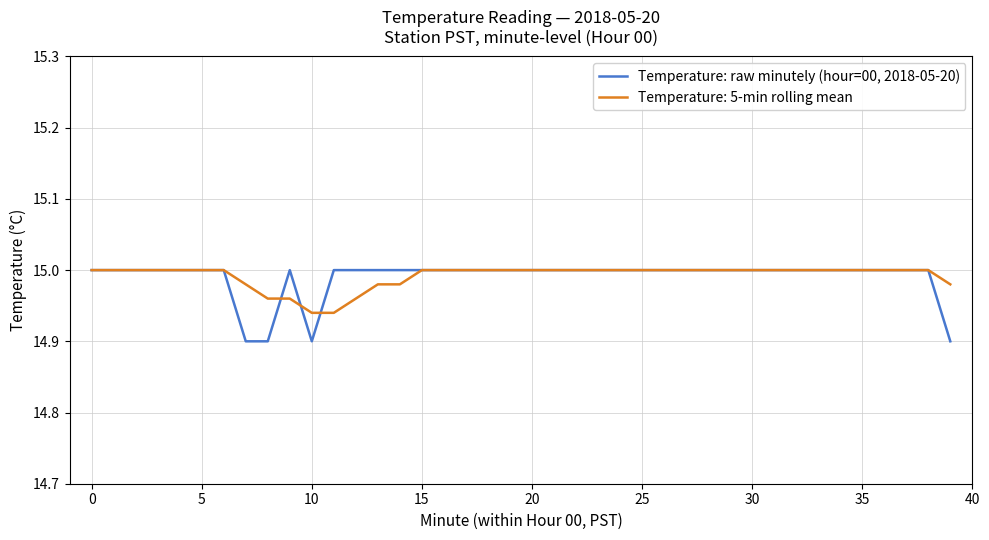

Which series has the largest range (max minus min)?

Temperature: raw minutely (hour=00, 2018-05-20)